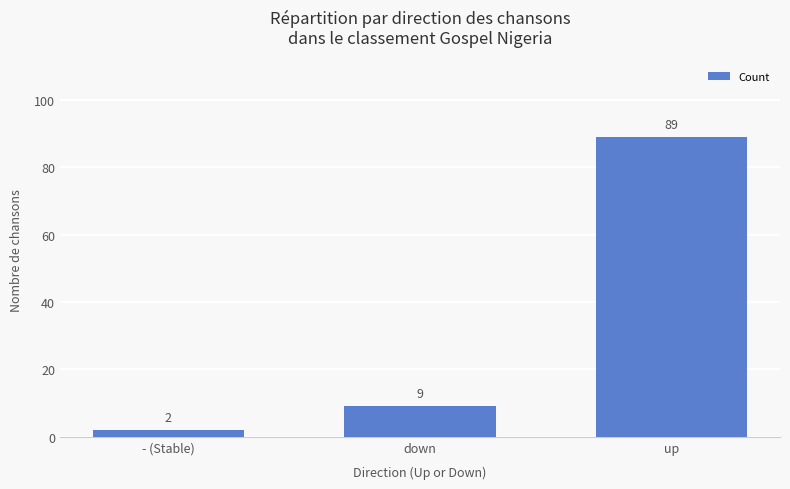

Is it true that the value at - (Stable) is 2?

True